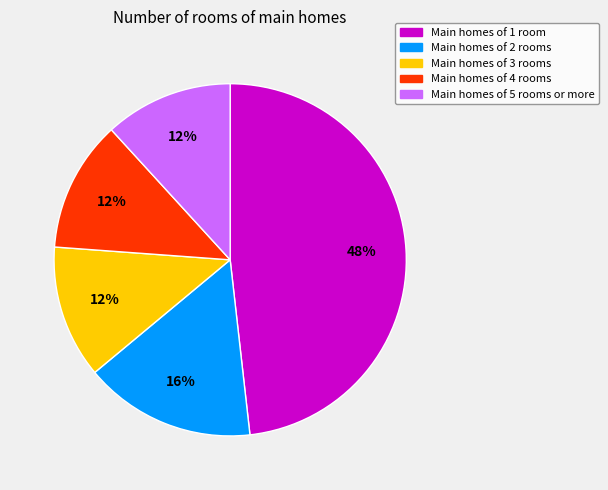

To the nearest percent, what is the difference between the largest and smallest slice percentages?

36%